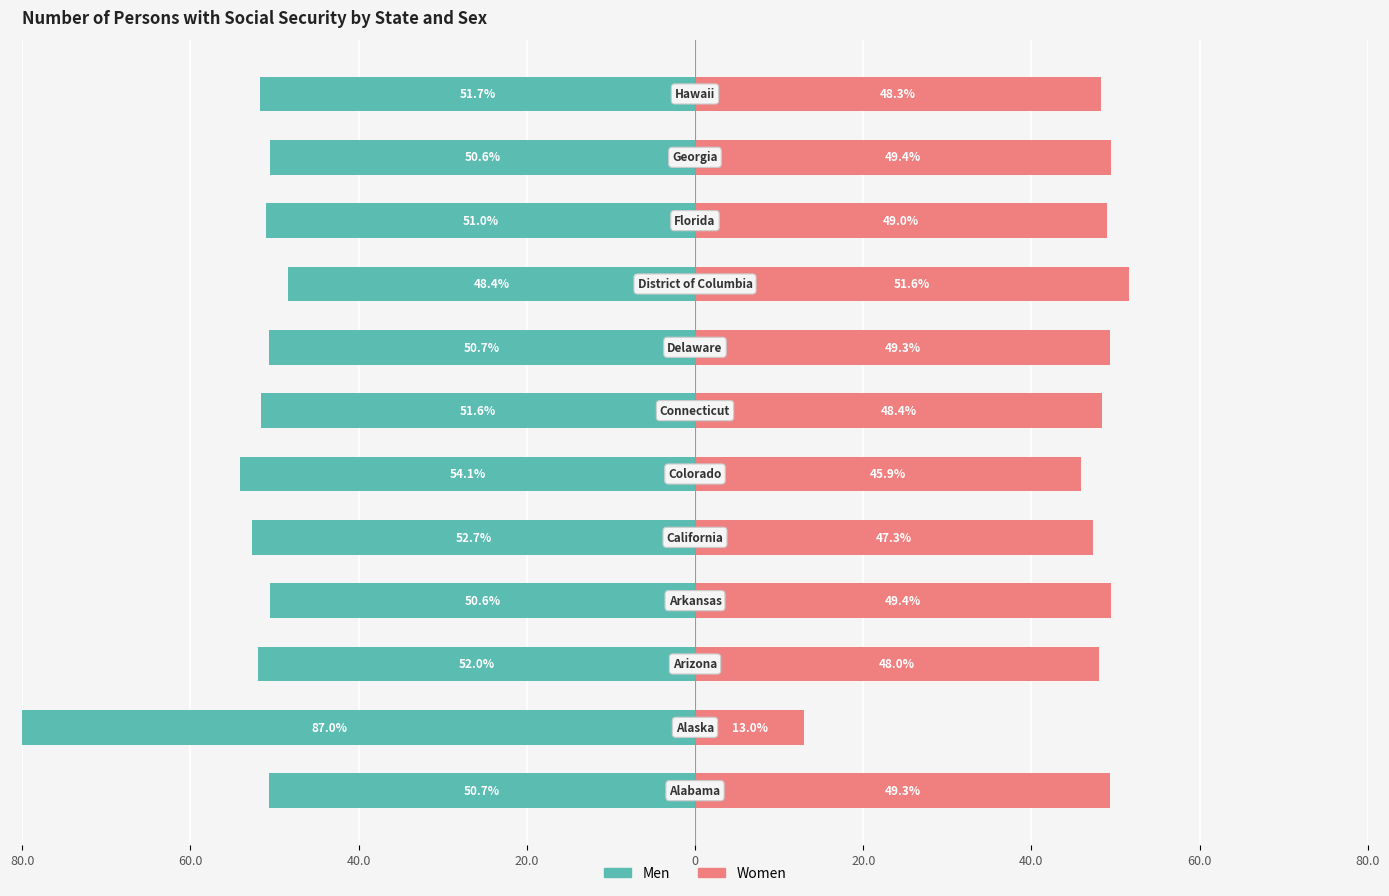

What is the minimum value for Women?

13.0